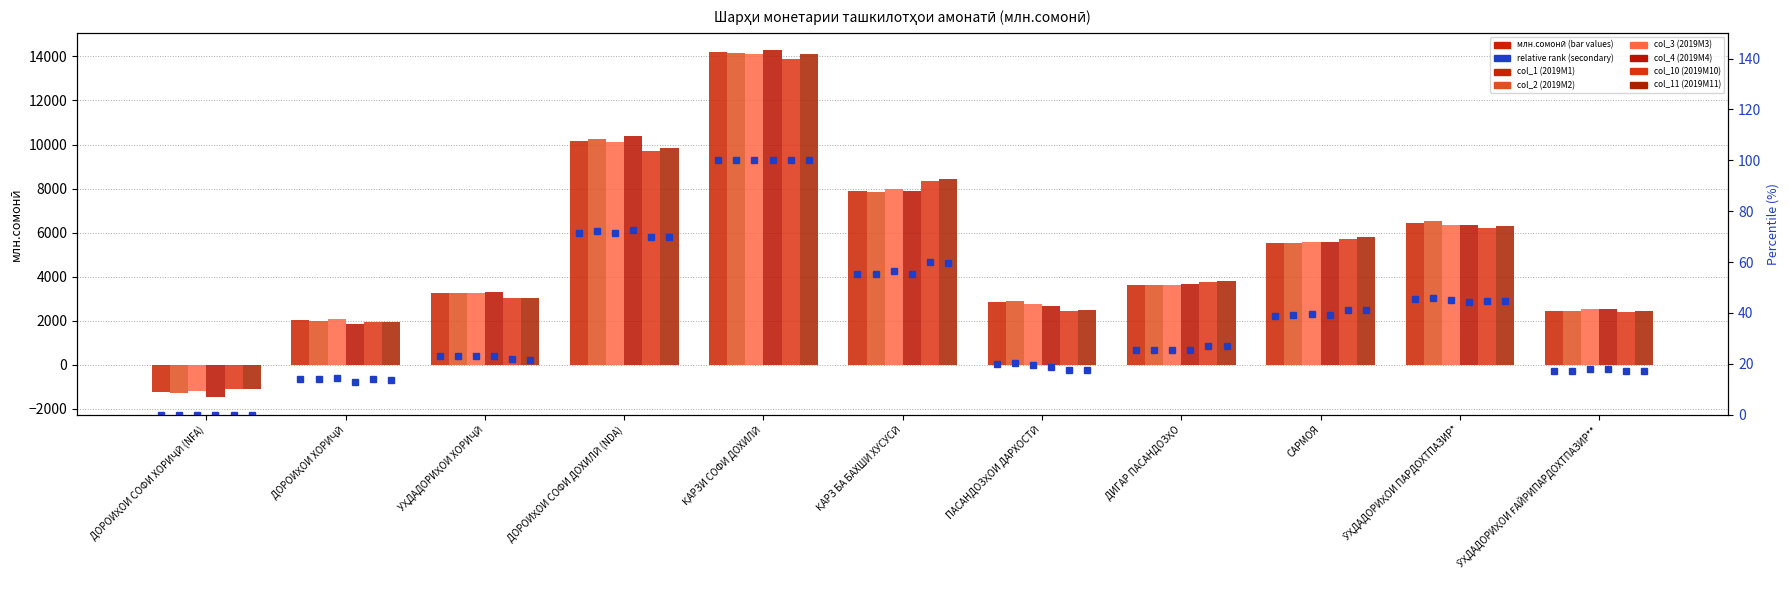

Is the value of col_1 (2019M1) at САРМОЯ greater than the value of col_3 (2019M3) at ДОРОИҲОИ ХОРИҶӢ?

No